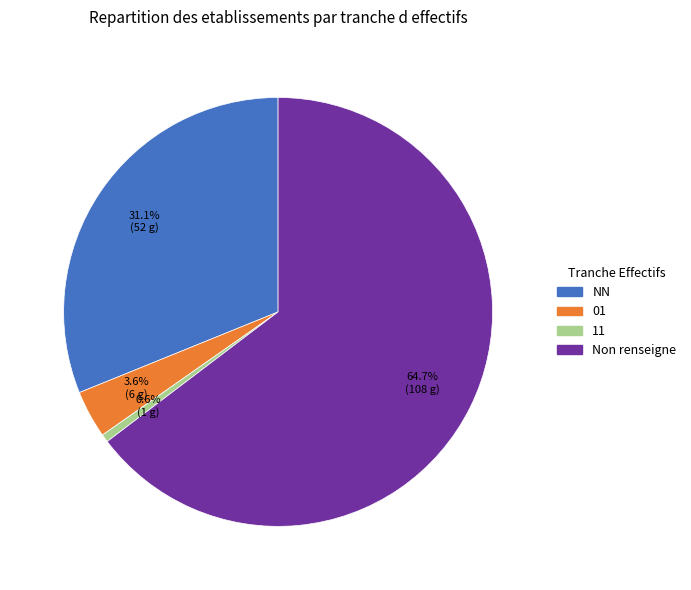

Does any single category account for the majority?

Yes